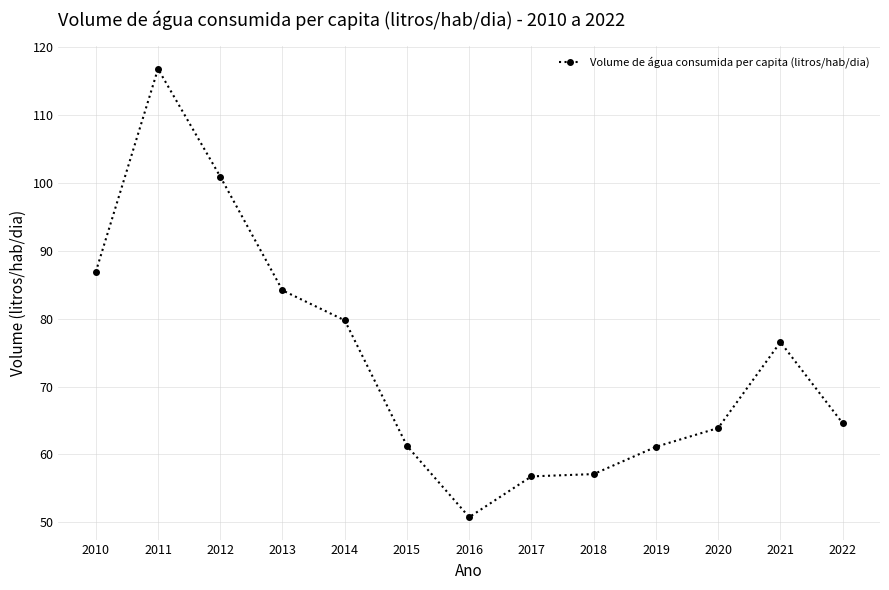

What is the sum of the values at 2021 and 2010?

163.4